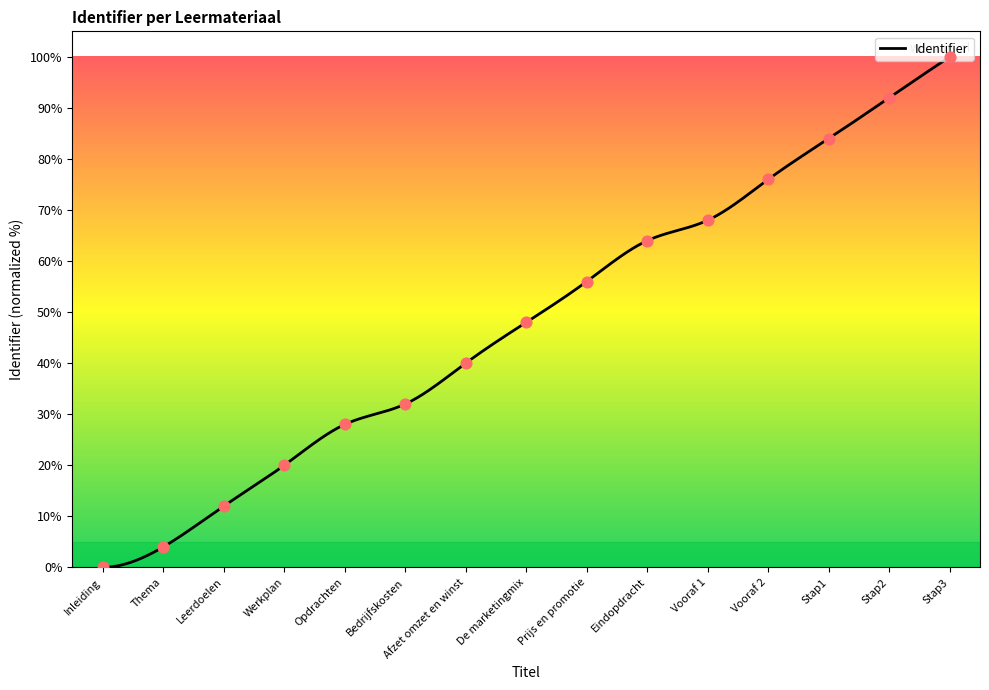

What is the change in value from Bedrijfskosten to De marketingmix?

+16.0